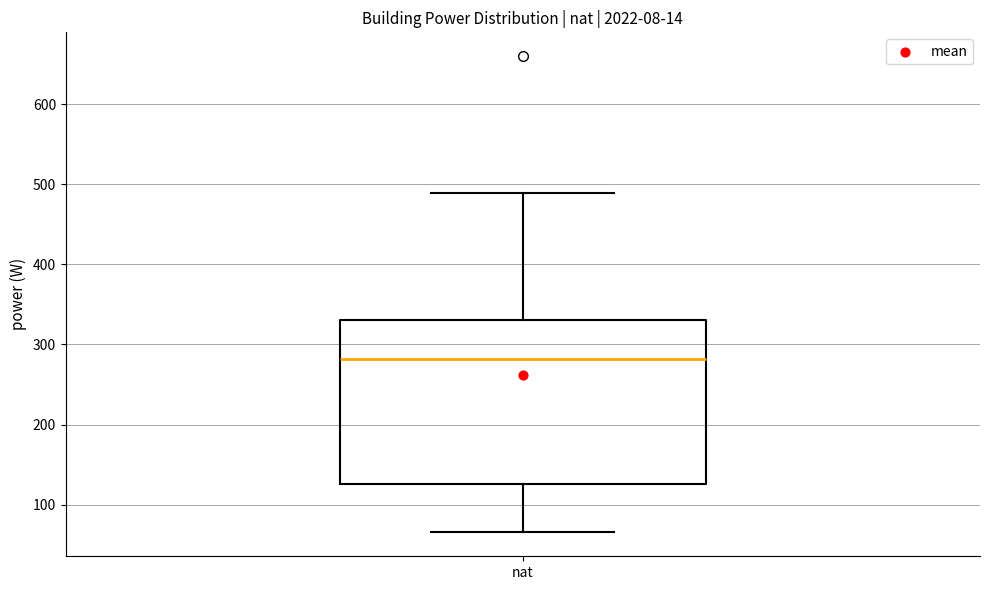

Transcribe this box plot: give where the median line is, the range the box spans, and where the two whiskers end, as read against the y-axis. The values are not printed on the chart, so give them approximately, as read against the axis.

median 280, box 130 to 330, whiskers 70 to 490